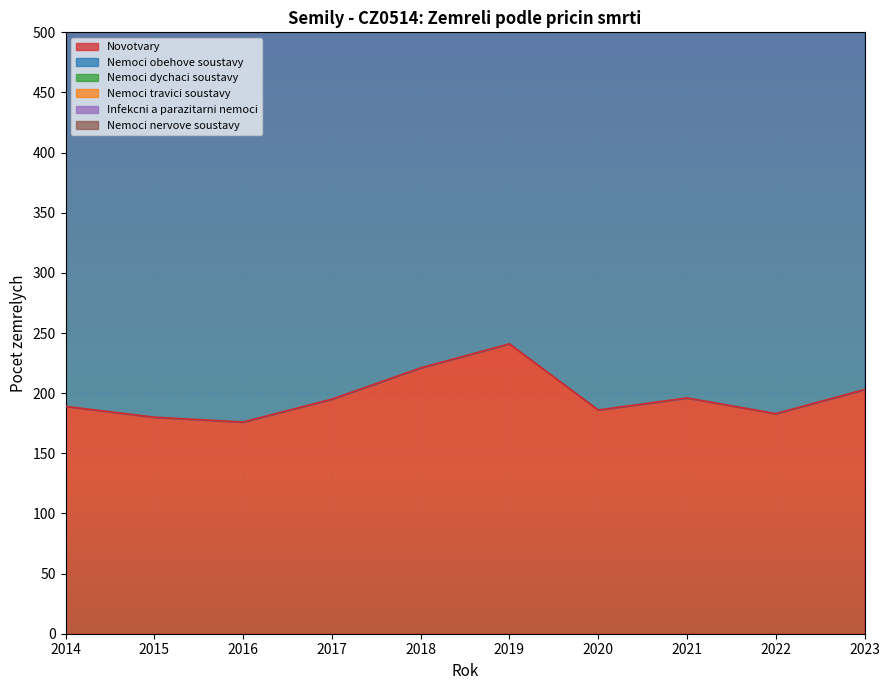

True or false: Nemoci nervove soustavy and Nemoci obehove soustavy intersect in this chart.

False